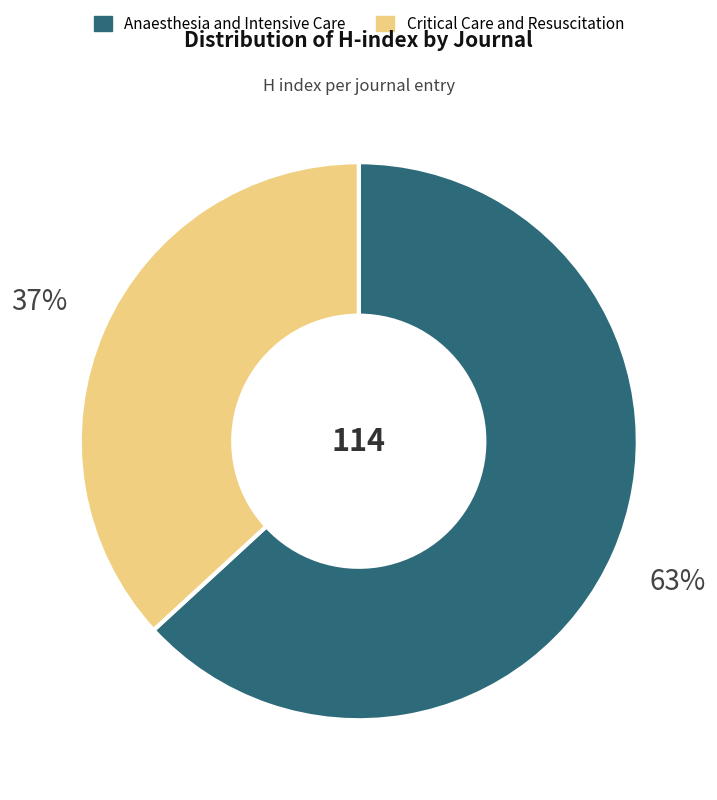

Count the number of slices in the pie.

2